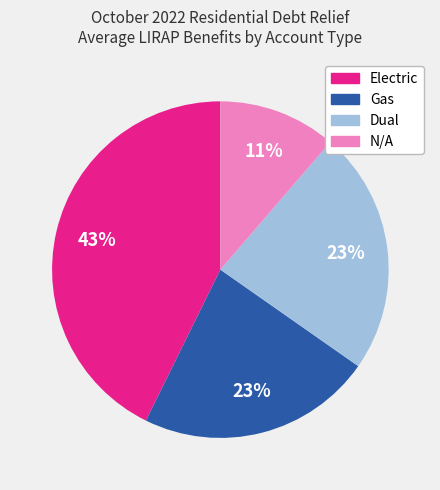

Which slice is the smallest?

N/A